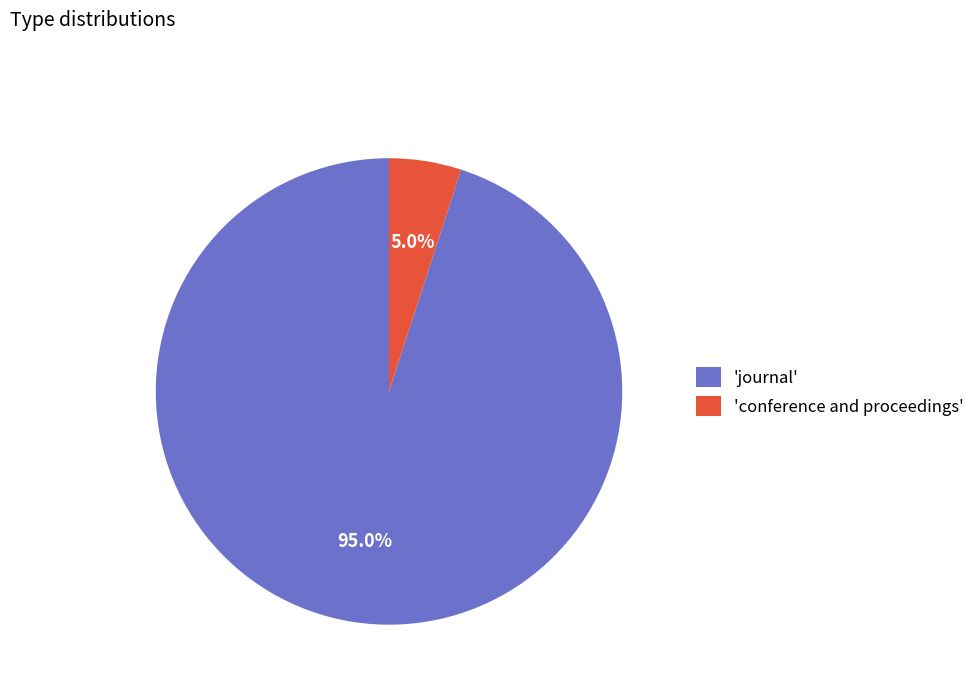

Which category accounts for the majority?

'journal'